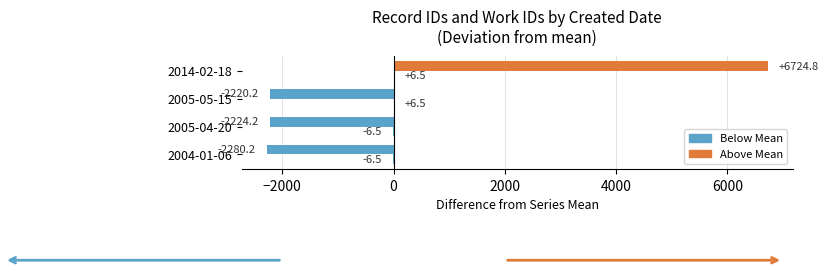

The id (diff from mean) series shows -2224.2 at 2005-04-20. True or false?

True